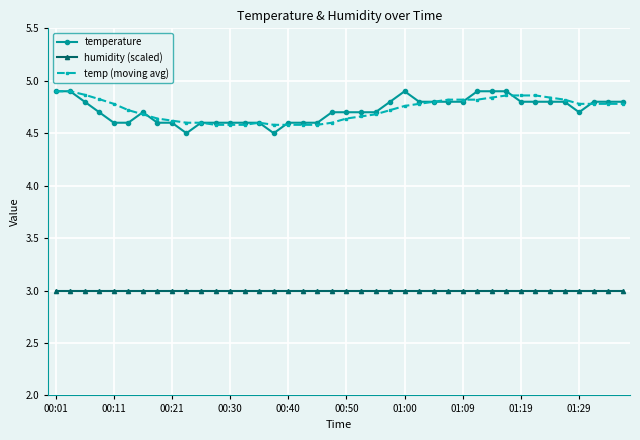

True or false: temp (moving avg) and humidity (scaled) intersect in this chart.

False